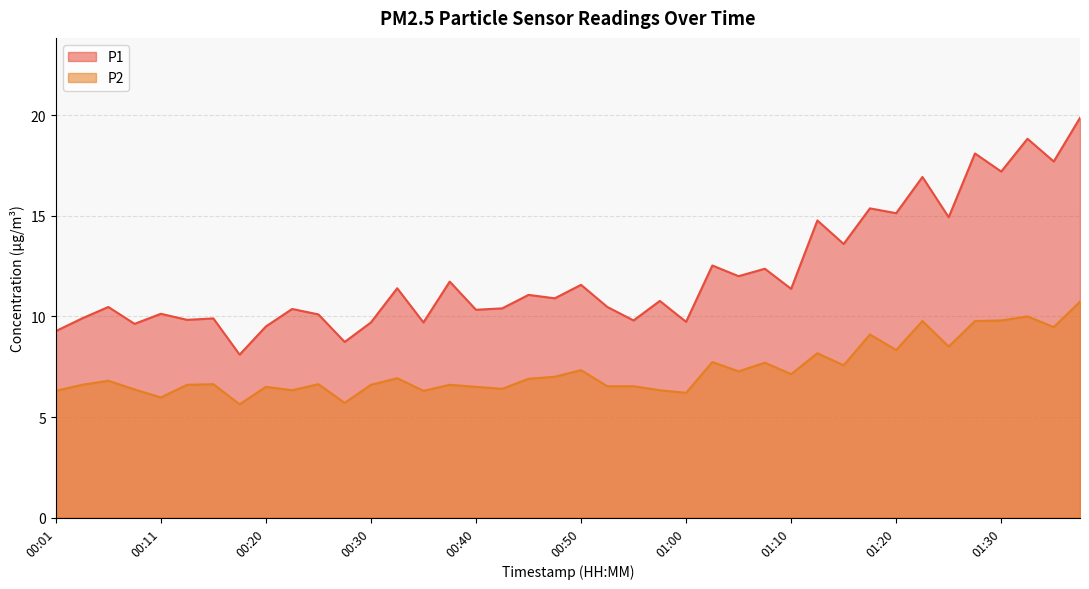

Where is the first local maximum for P2?

00:06